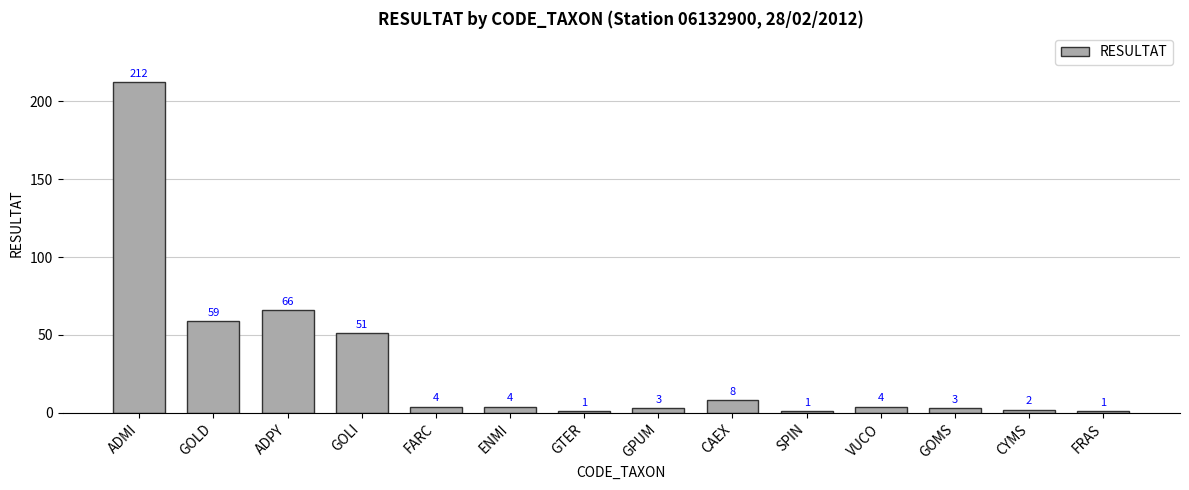

How many categories are shown in the chart?

14